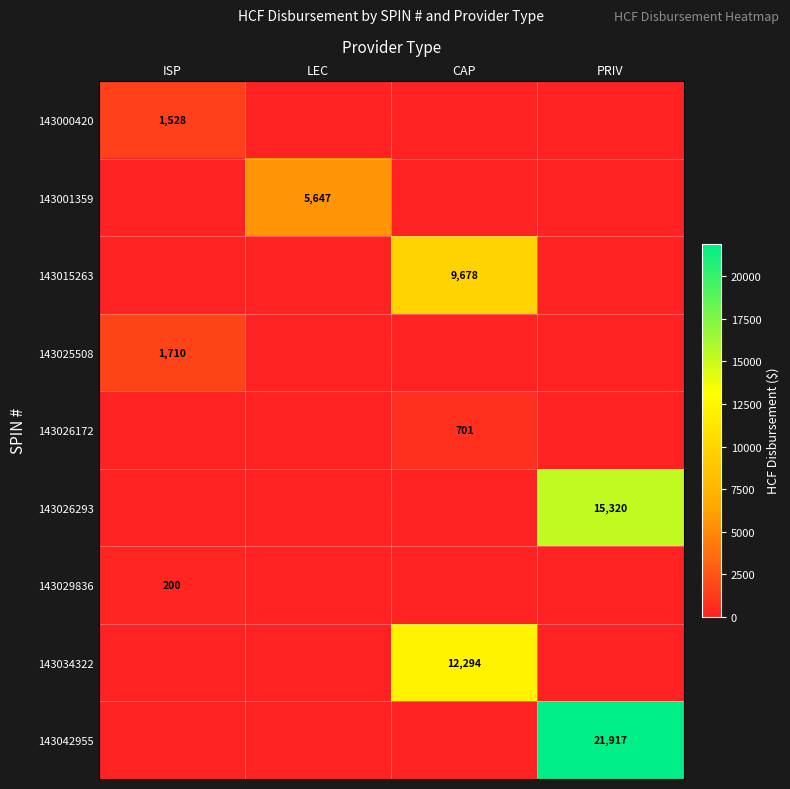

True or false: 143000420 has a value of 1528 at ISP.

True